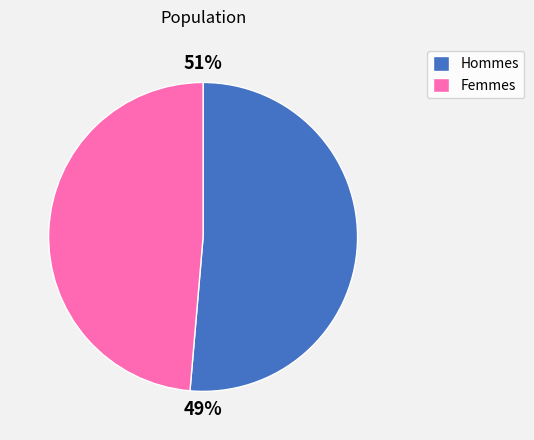

Rank the series by their average value, from lowest to highest.

Femmes, Hommes